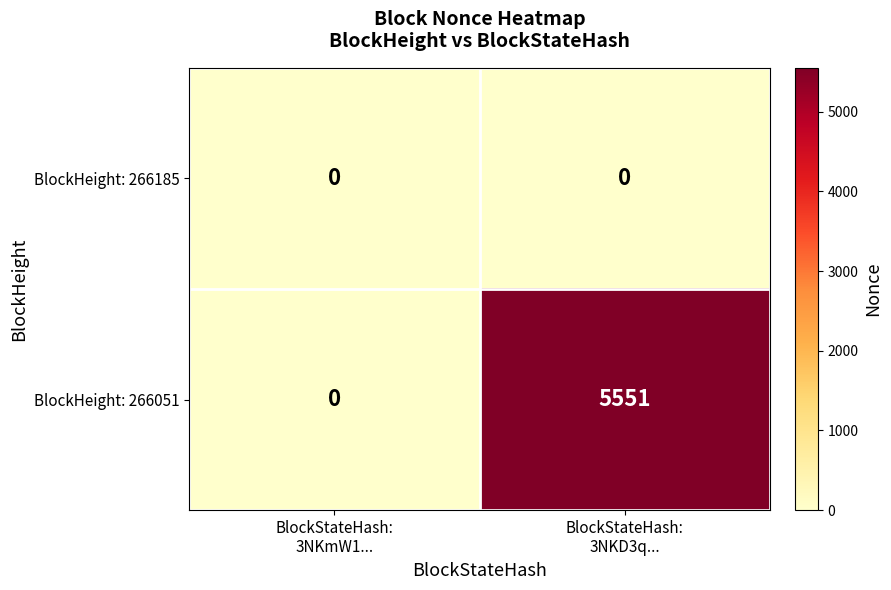

What is the maximum value shown in the chart?

5551